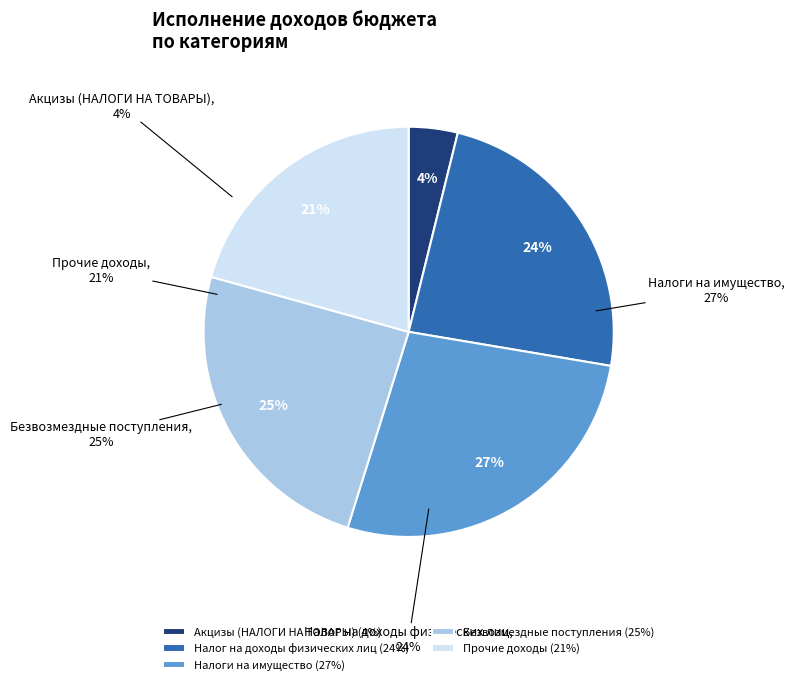

Between Акцизы (НАЛОГИ НА ТОВАРЫ) and Налог на доходы физических лиц, which is larger?

Налог на доходы физических лиц